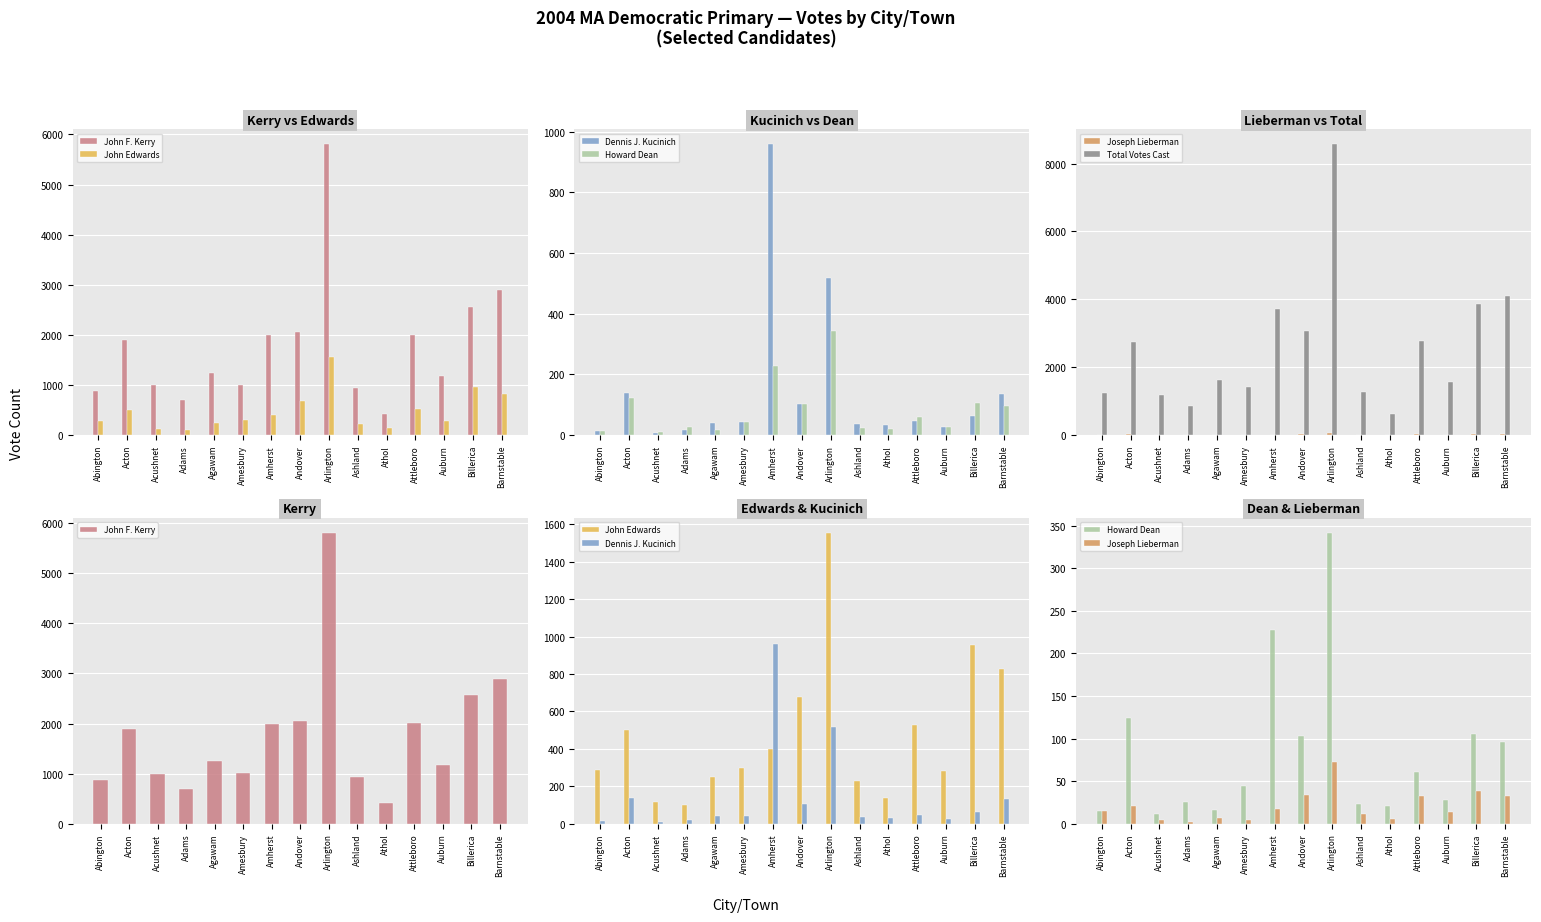

What is the average value of the John F. Kerry series?

1772